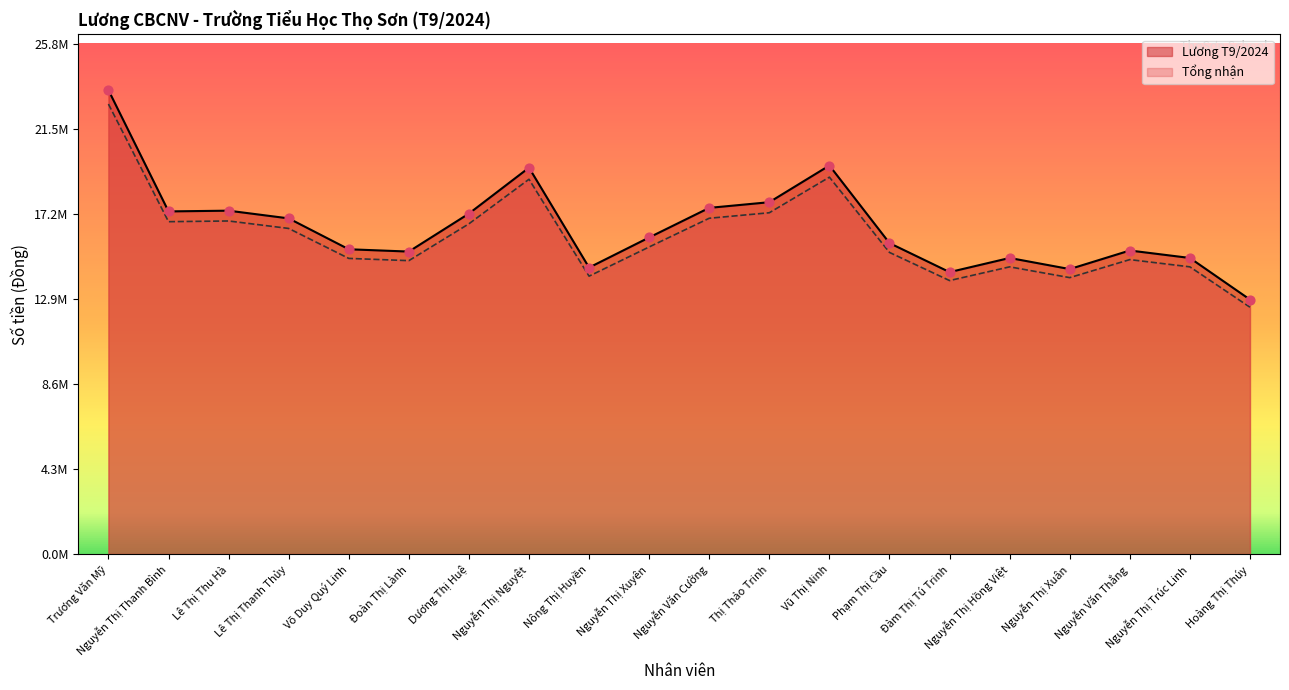

Which series has the largest total across all categories?

Lương T9/2024